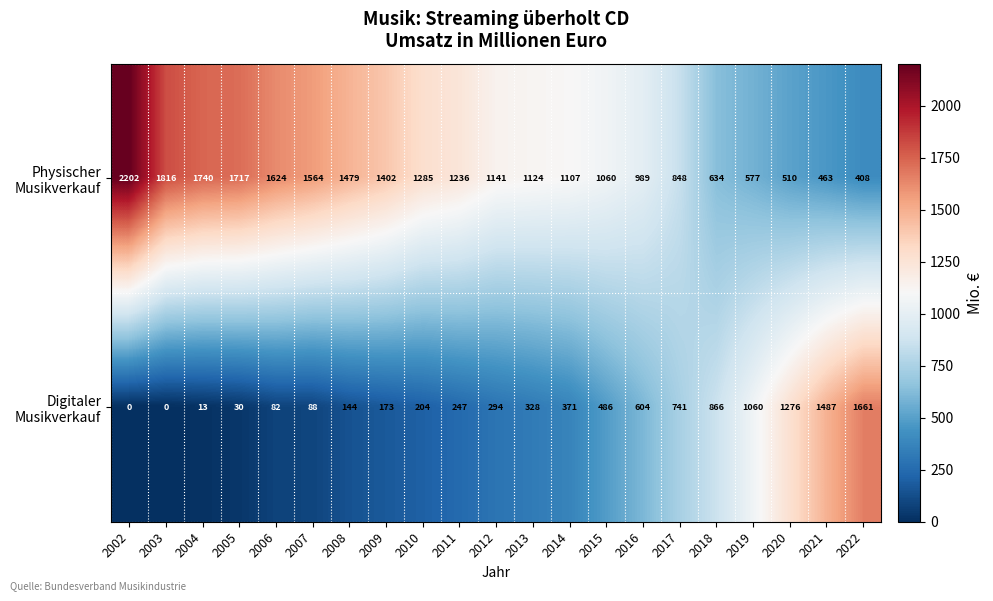

What is the spread (max minus min) of values at 2018?

232